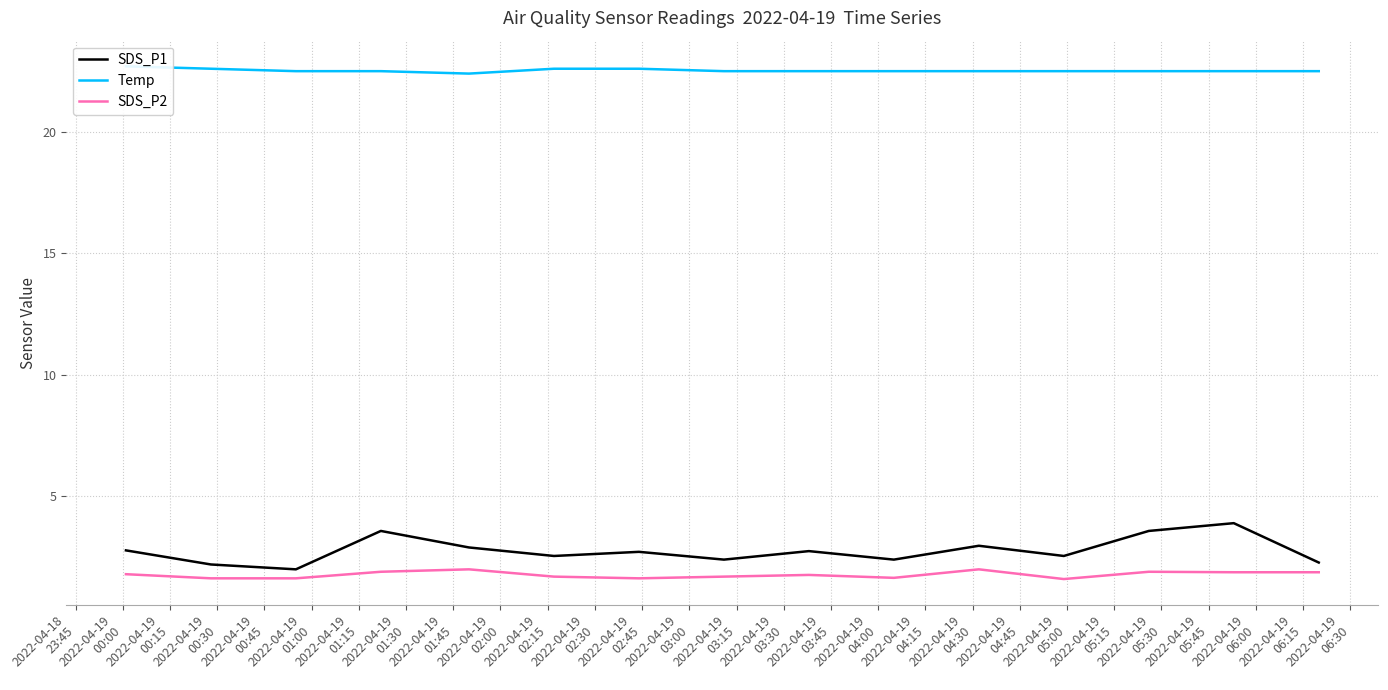

How many categories are shown in the chart?

15